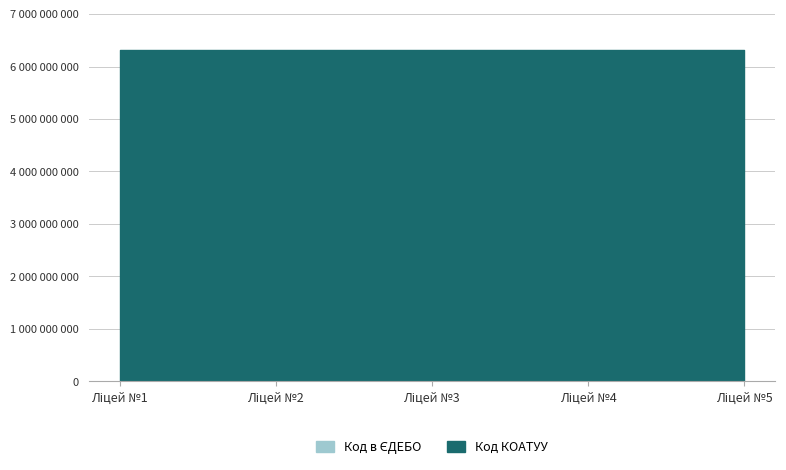

What is the minimum value for Код в ЄДЕБО?

139169